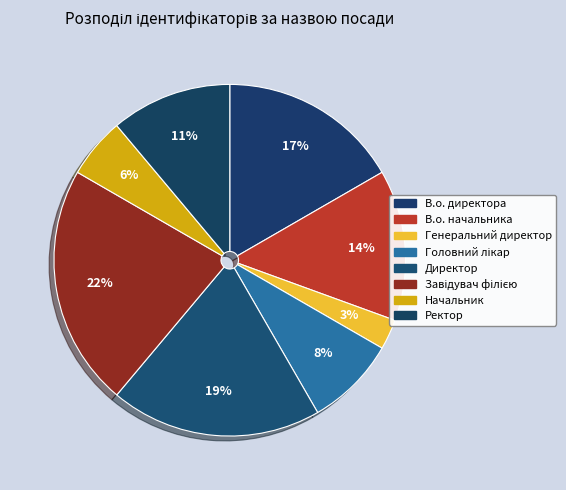

How many slices are in this pie chart?

8